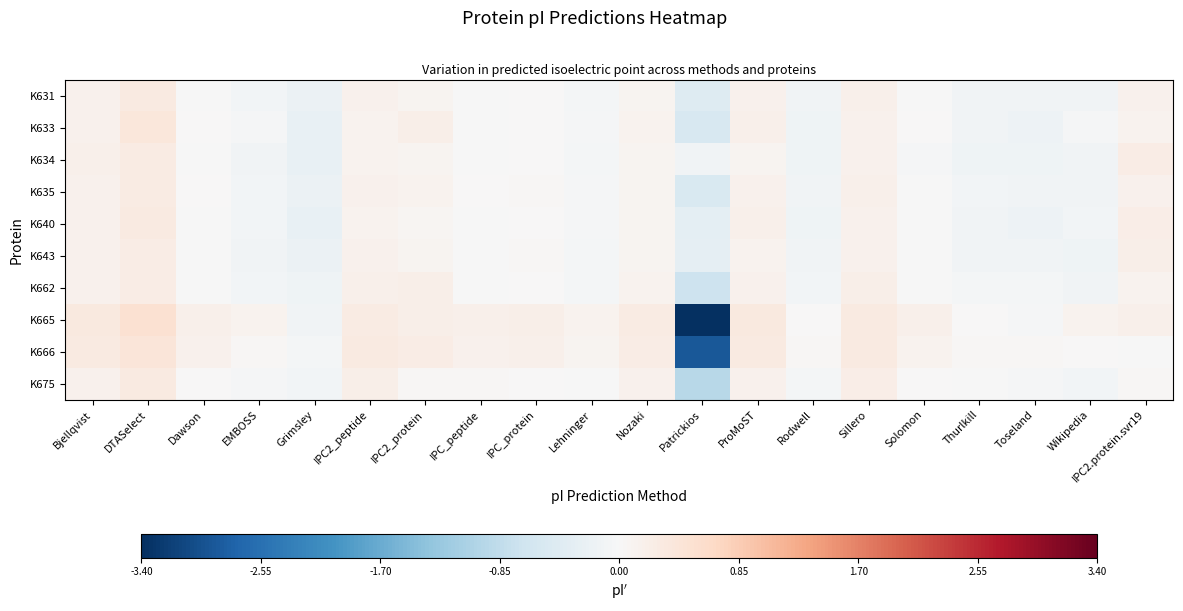

What is the total value across all series at Rodwell?

-0.9